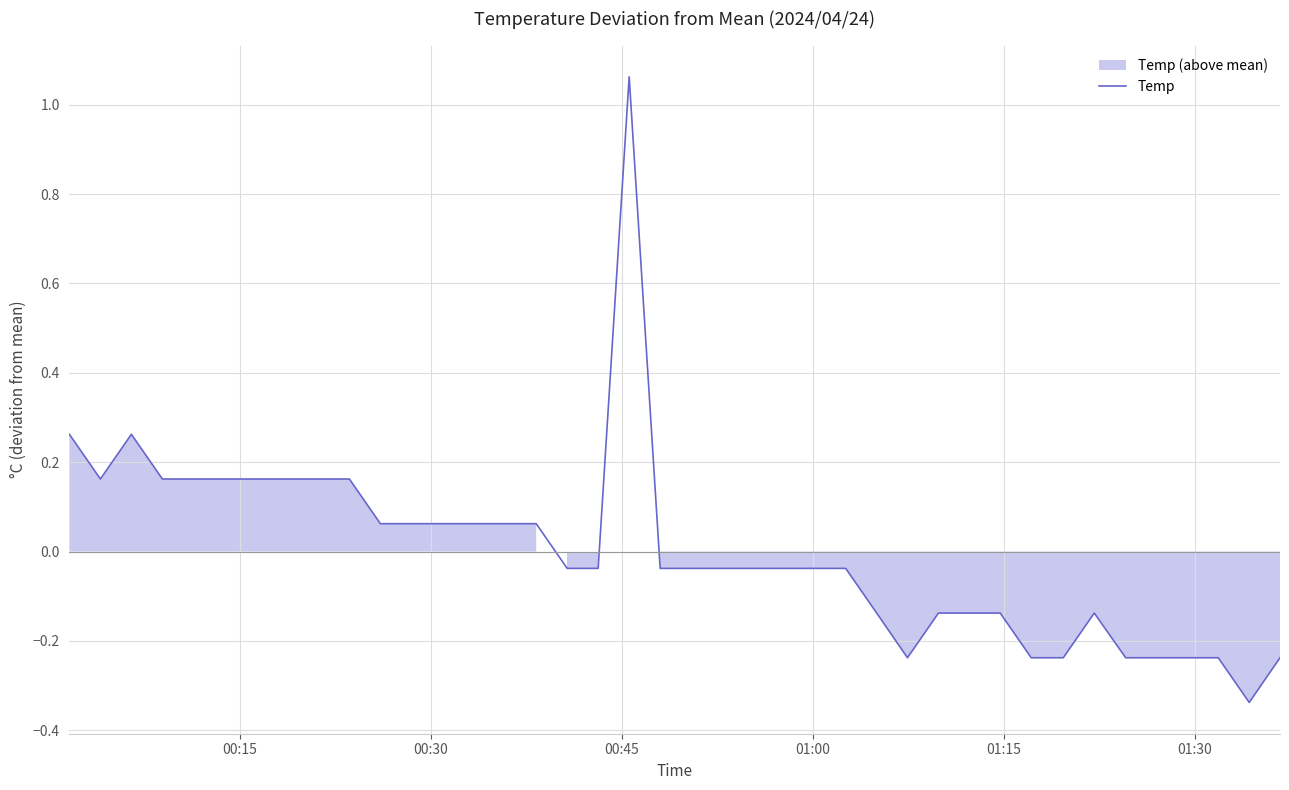

How many interior local peaks (higher than both neighbors) does the data have?

3